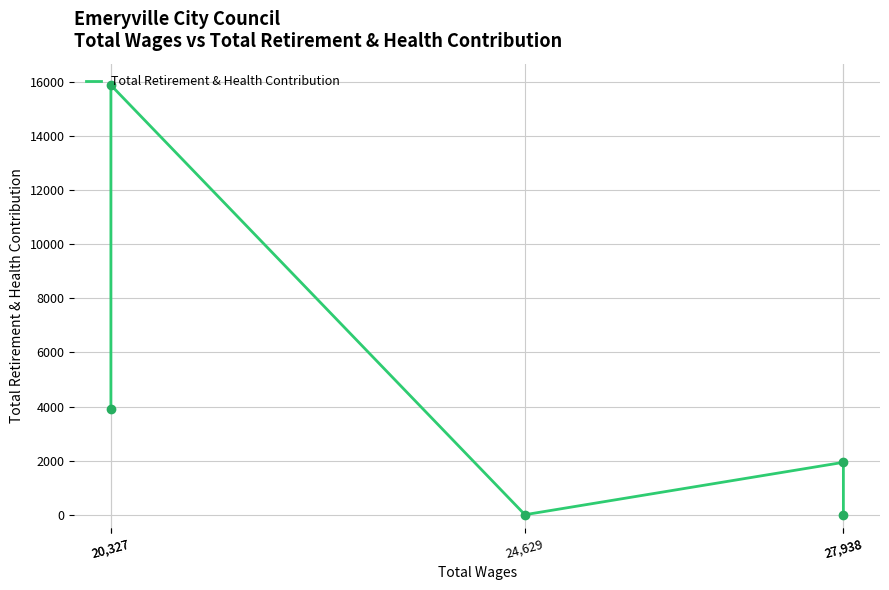

Is it true that the value at 27,938 is 2959?

False